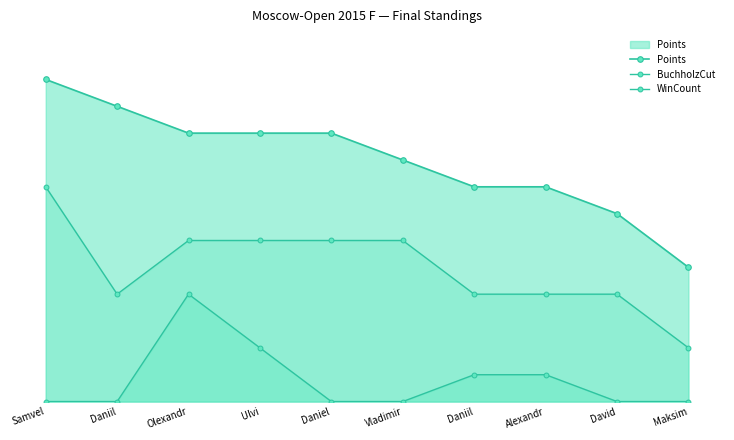

True or false: WinCount has more than 0 interior local peaks.

False